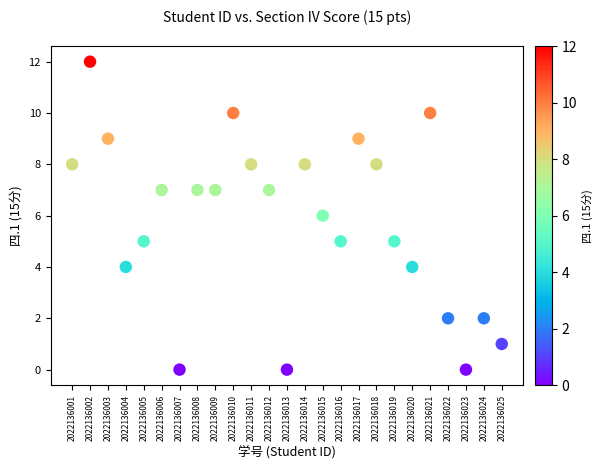

What is the range of Y values (max minus min)?

12